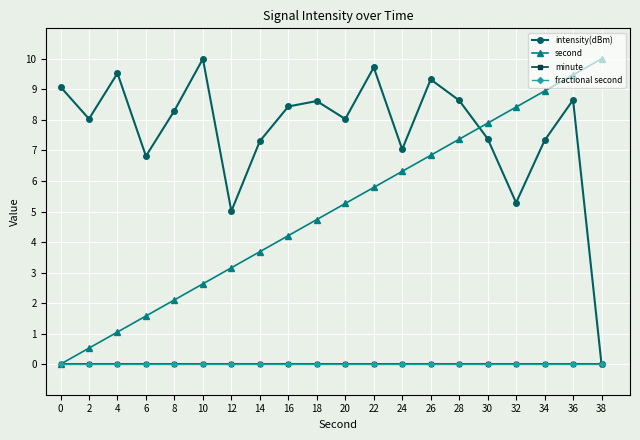

Reading right to left, what are all the values shown in this chart?

intensity(dBm): 38=0.0	36=8.7	34=7.3	32=5.3	30=7.4	28=8.6	26=9.3	24=7.0	22=9.7	20=8.0	18=8.6	16=8.4	14=7.3	12=5.0	10=10.0	8=8.3	6=6.8	4=9.5	2=8.0	0=9.1
second: 38=10.0	36=9.5	34=8.9	32=8.4	30=7.9	28=7.4	26=6.8	24=6.3	22=5.8	20=5.3	18=4.7	16=4.2	14=3.7	12=3.2	10=2.6	8=2.1	6=1.6	4=1.1	2=0.5	0=0.0
minute: 38=0.0	36=0.0	34=0.0	32=0.0	30=0.0	28=0.0	26=0.0	24=0.0	22=0.0	20=0.0	18=0.0	16=0.0	14=0.0	12=0.0	10=0.0	8=0.0	6=0.0	4=0.0	2=0.0	0=0.0
fractional second: 38=0.0	36=0.0	34=0.0	32=0.0	30=0.0	28=0.0	26=0.0	24=0.0	22=0.0	20=0.0	18=0.0	16=0.0	14=0.0	12=0.0	10=0.0	8=0.0	6=0.0	4=0.0	2=0.0	0=0.0